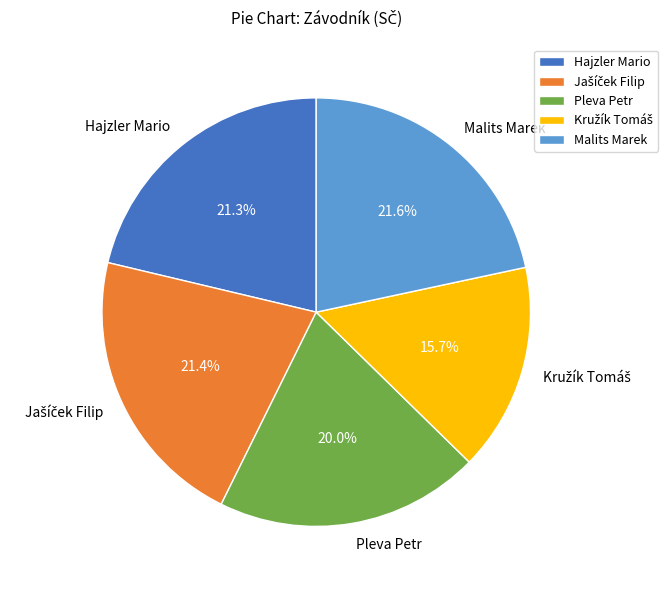

What percentage do Hajzler Mario and Malits Marek together represent?

42.9%